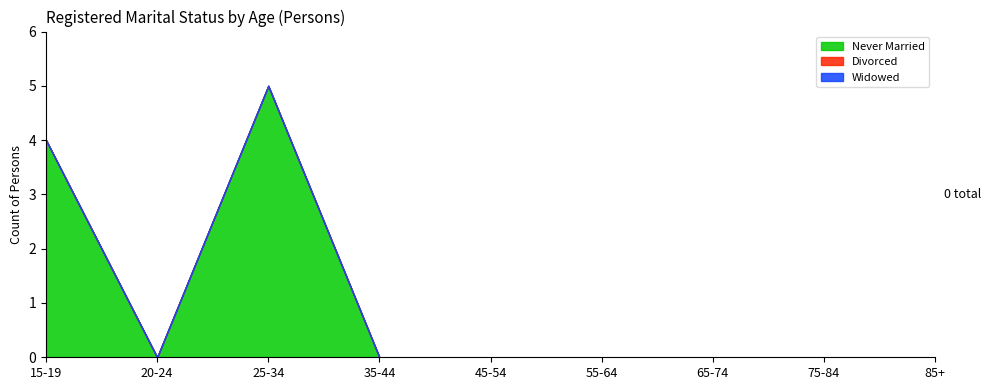

Is it true that Never Married equals 0 at 45-54?

True